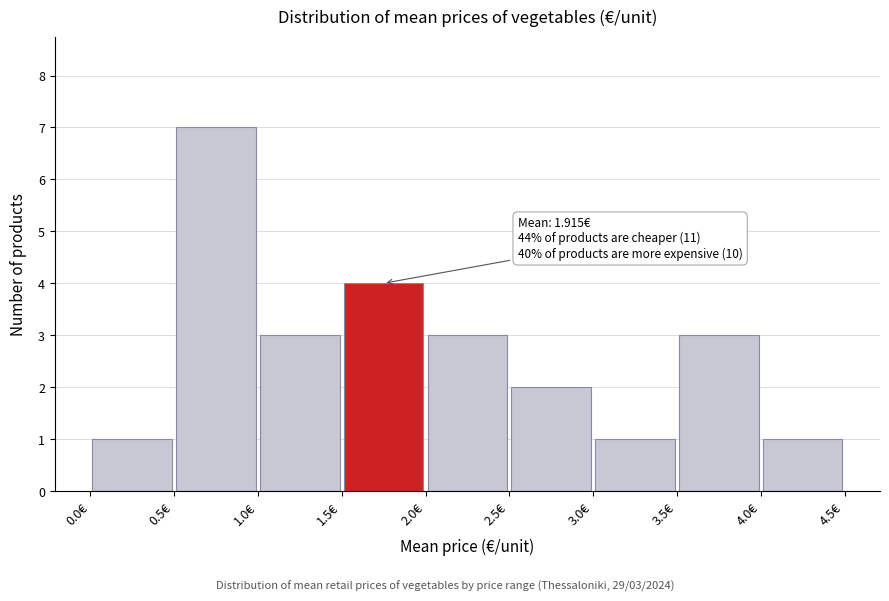

Which range on the x-axis has the tallest bar?

0.5 to 1.0